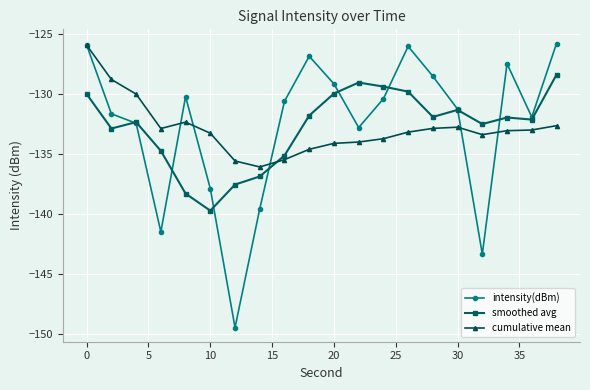

In smoothed avg, how many points are higher than both neighbors (excluding endpoints)?

4